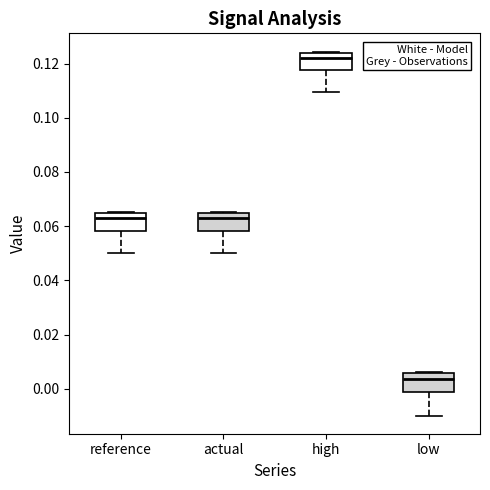

Which box's median line is the lowest?

low